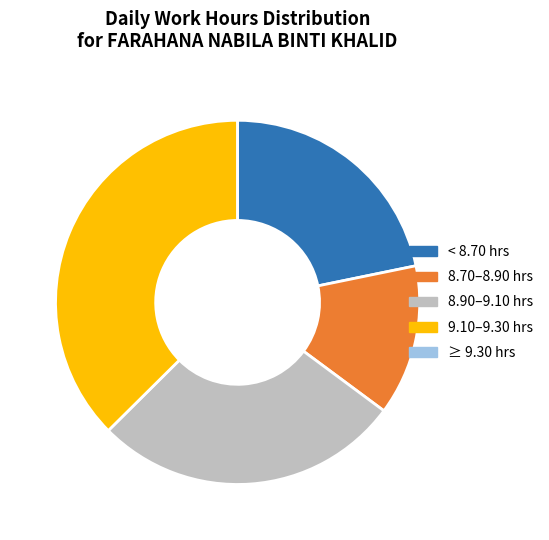

Which category has the biggest portion of the pie?

9.10–9.30 hrs